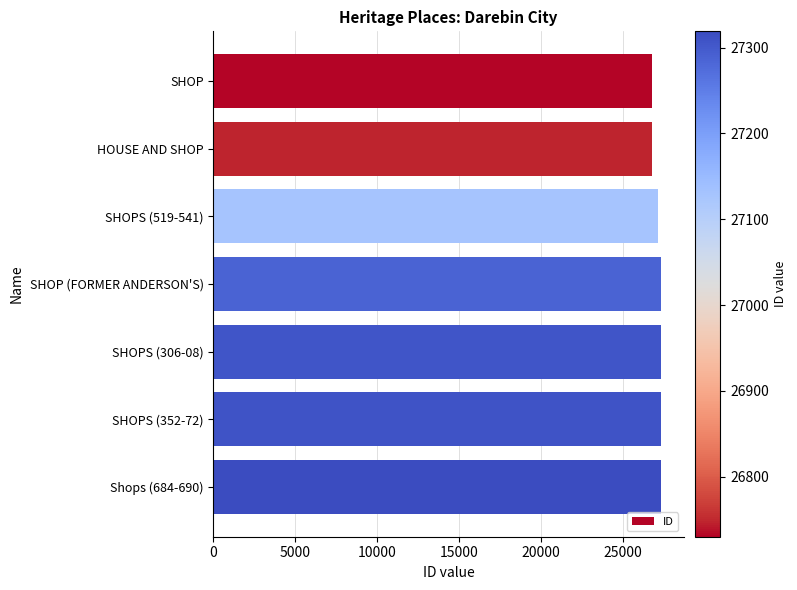

Approximately how many times larger is the value at SHOPS (352-72) compared to HOUSE AND SHOP?

1.0